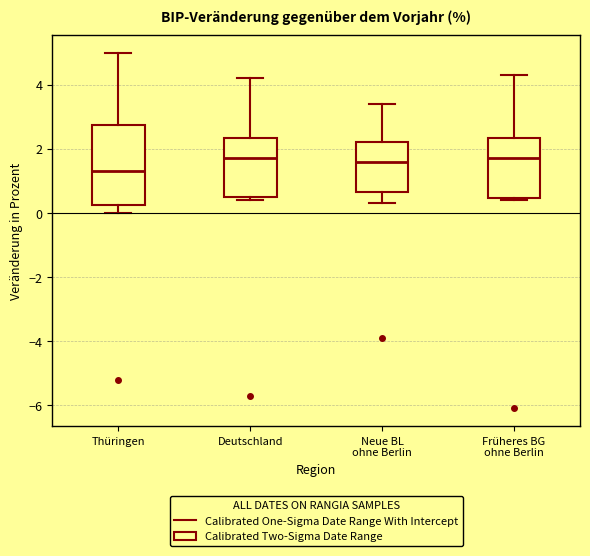

Comparing the boxes themselves (not the whiskers), which one is the tallest?

Thüringen